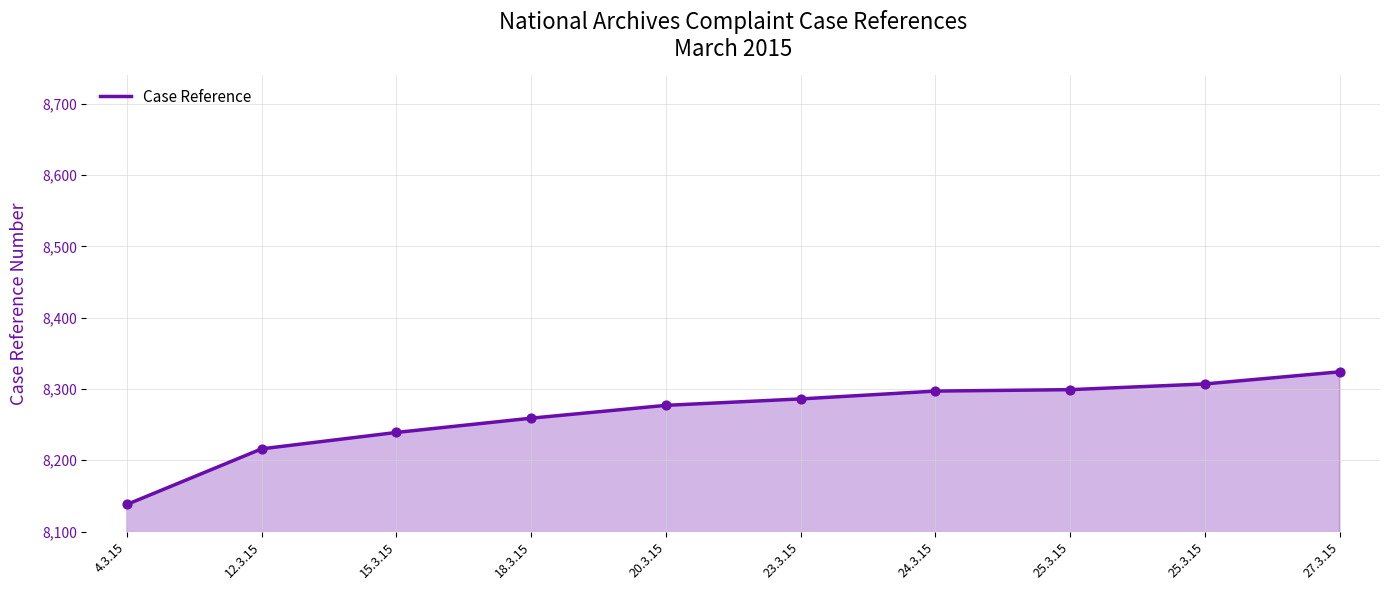

What is the change in value from 18.3.15 to 25.3.15?

+48